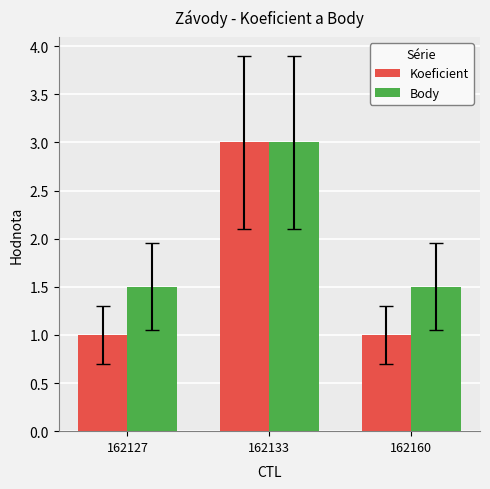

Which series has the largest total across all categories?

Body